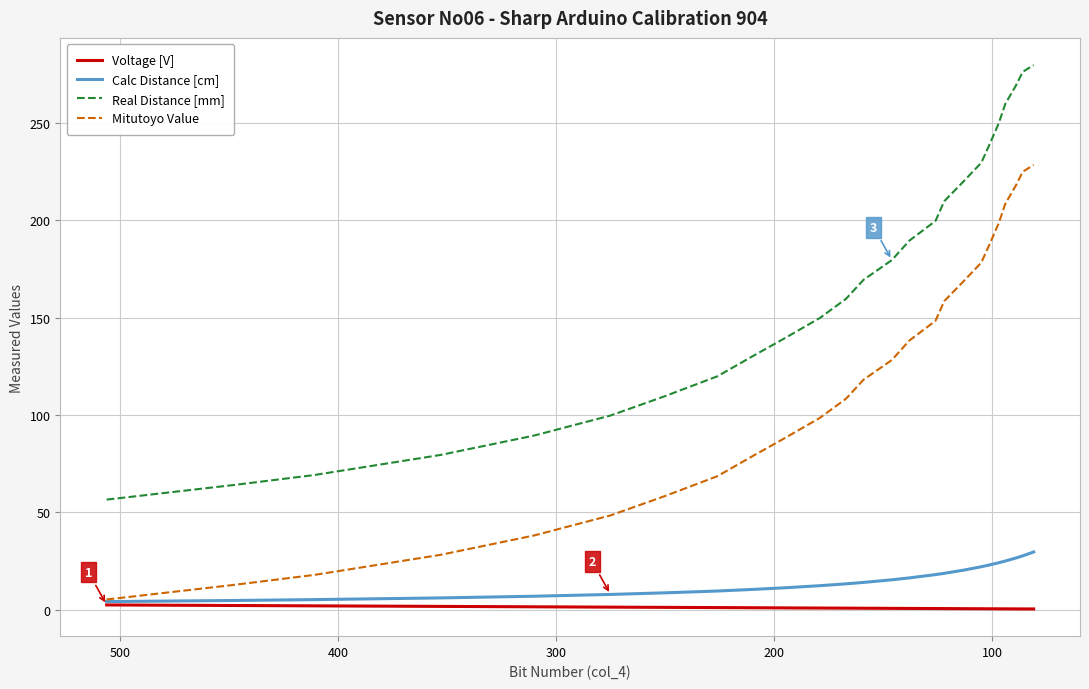

True or false: Calc Distance [cm] and Mitutoyo Value cross at least once.

False